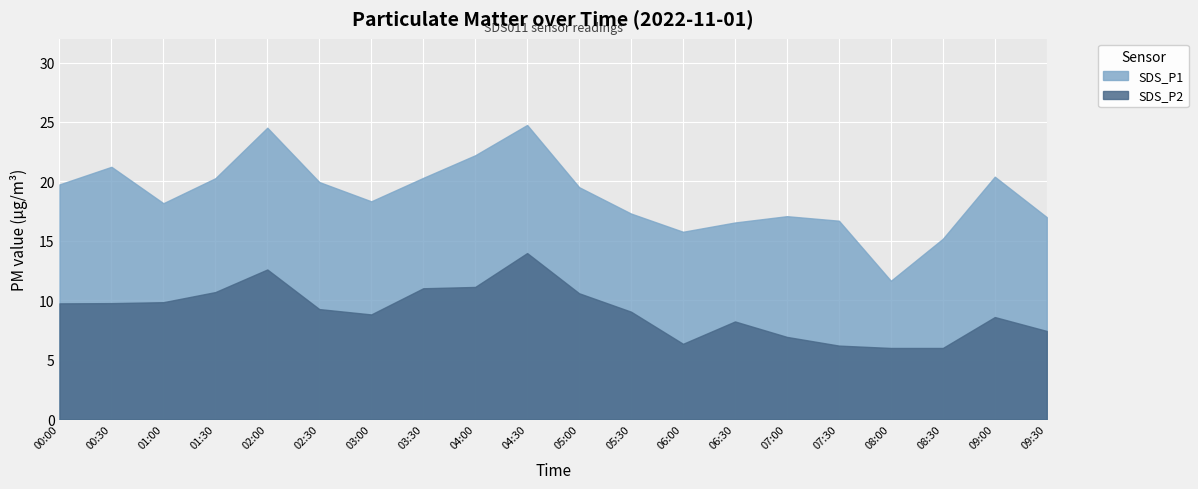

Reading right to left, list all the values displayed in this chart.

SDS_P1: 09:30=17.0	09:00=20.4	08:30=15.2	08:00=11.7	07:30=16.7	07:00=17.1	06:30=16.6	06:00=15.8	05:30=17.3	05:00=19.5	04:30=24.8	04:00=22.2	03:30=20.3	03:00=18.3	02:30=19.9	02:00=24.5	01:30=20.3	01:00=18.2	00:30=21.2	00:00=19.8
SDS_P2: 09:30=7.4	09:00=8.6	08:30=6.0	08:00=6.0	07:30=6.2	07:00=6.9	06:30=8.2	06:00=6.3	05:30=9.1	05:00=10.6	04:30=14.0	04:00=11.1	03:30=11.0	03:00=8.8	02:30=9.3	02:00=12.6	01:30=10.7	01:00=9.8	00:30=9.8	00:00=9.8